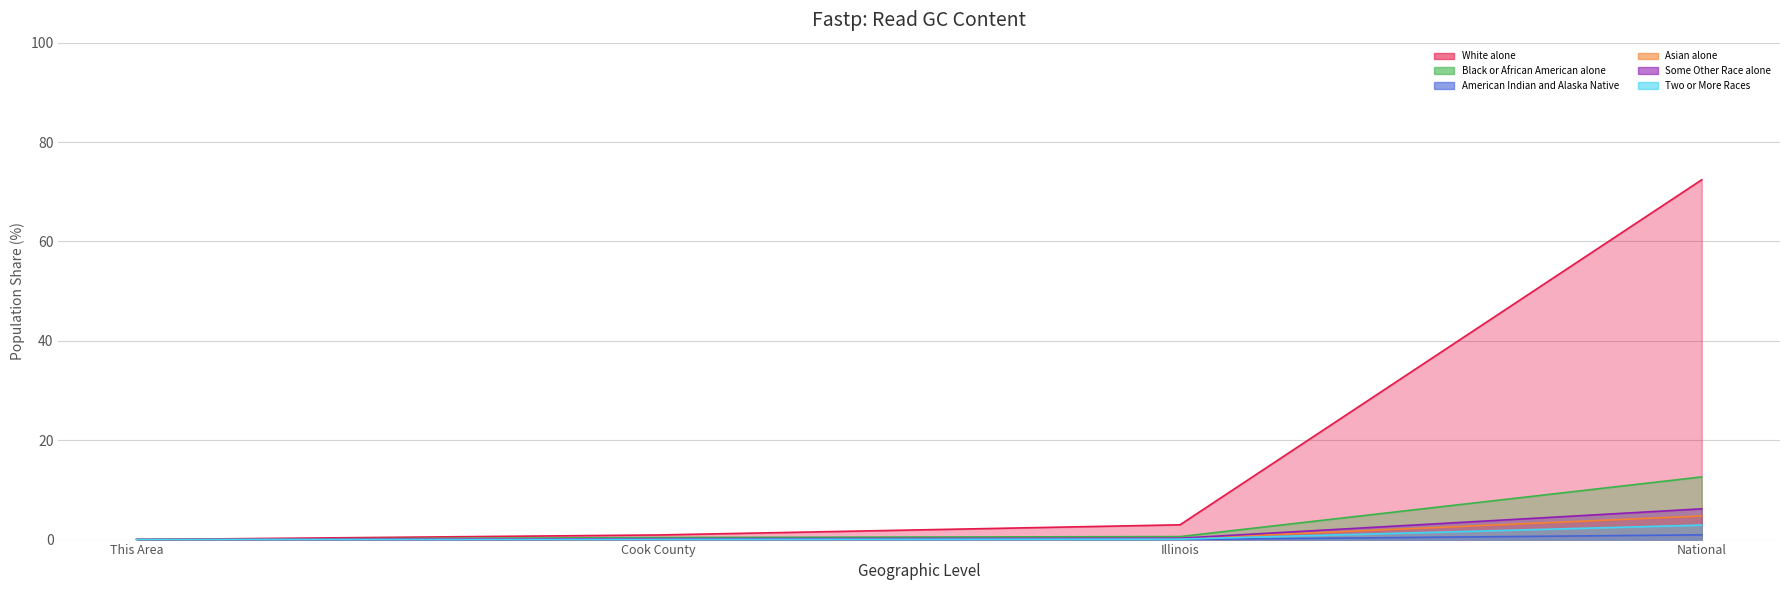

Which has a higher value, Cook County or National?

National